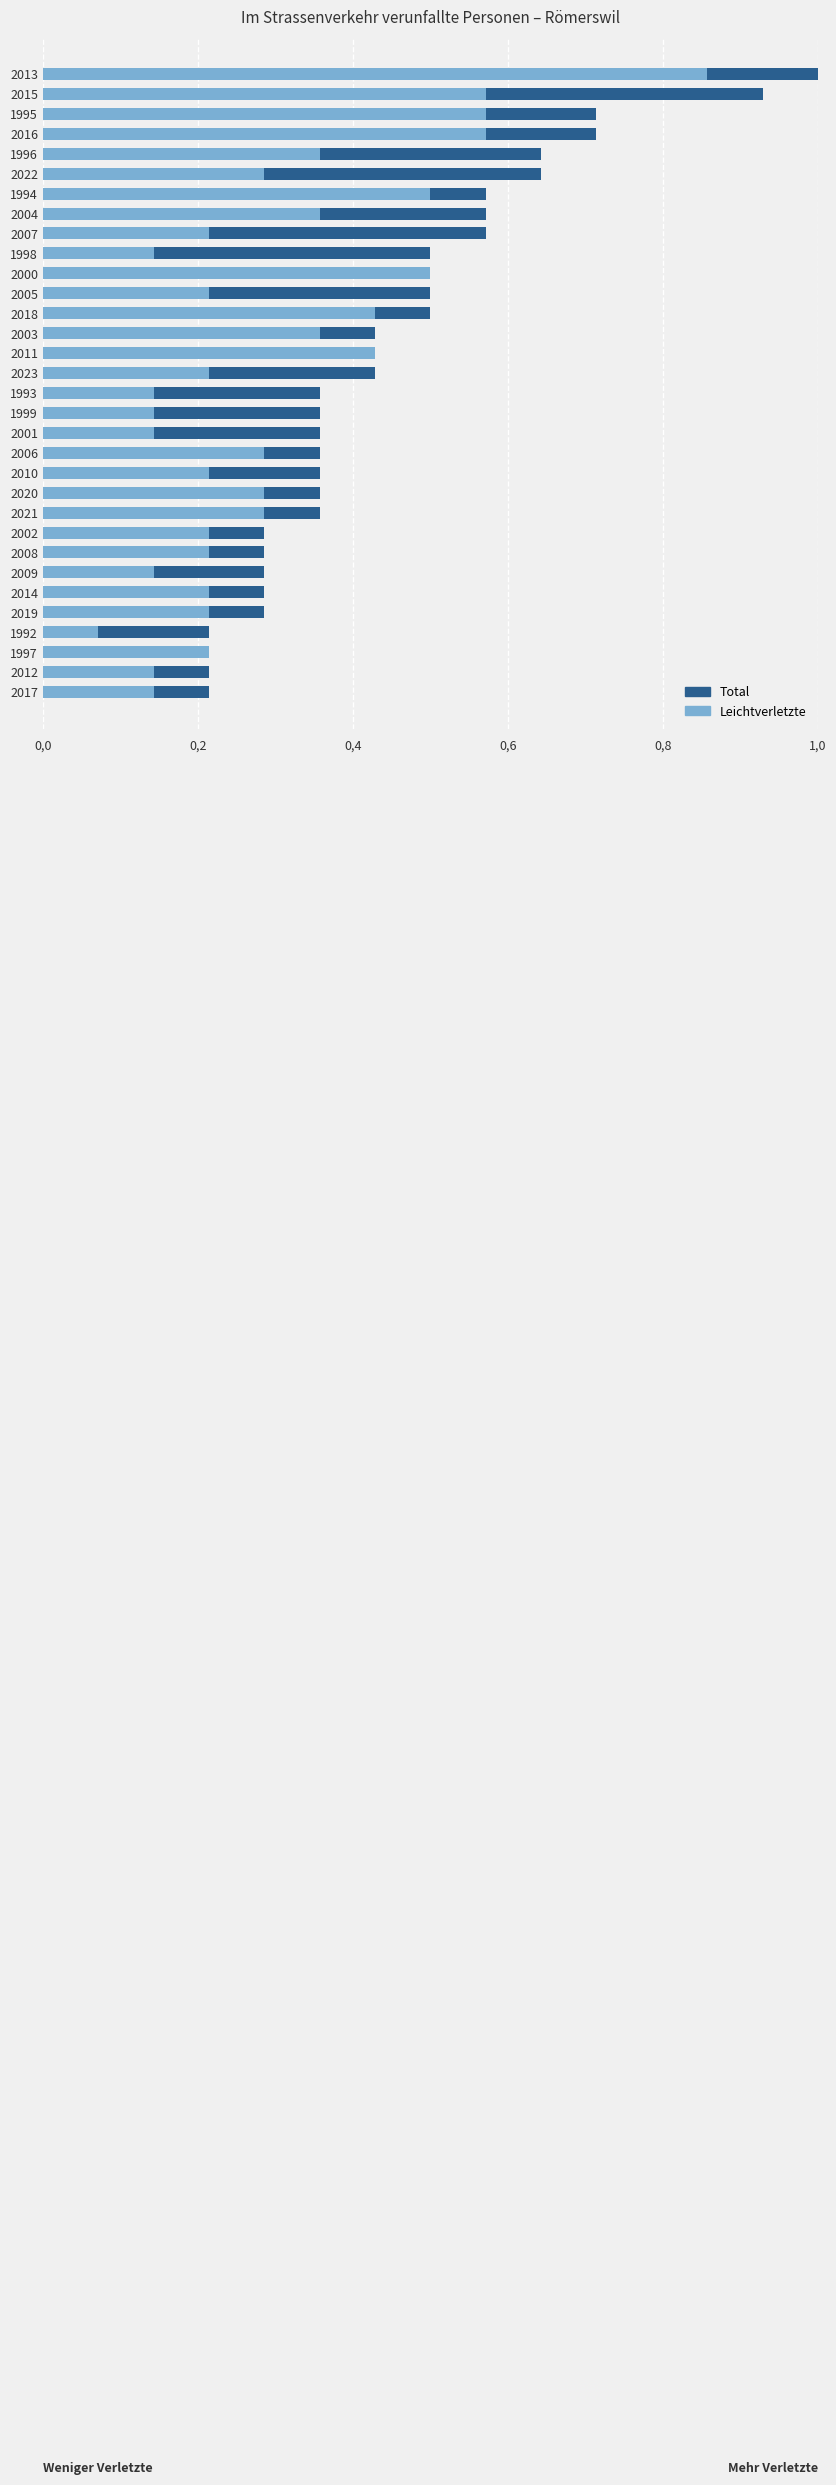

What is the maximum value shown in the chart?

1.0